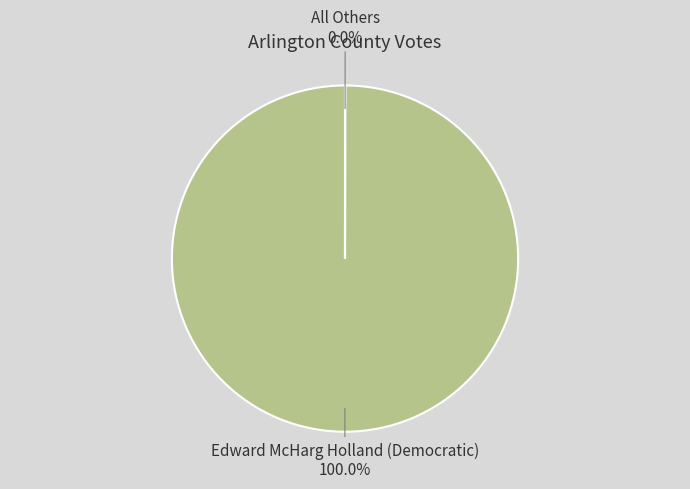

Which category has the biggest portion of the pie?

Edward McHarg Holland (Democratic)